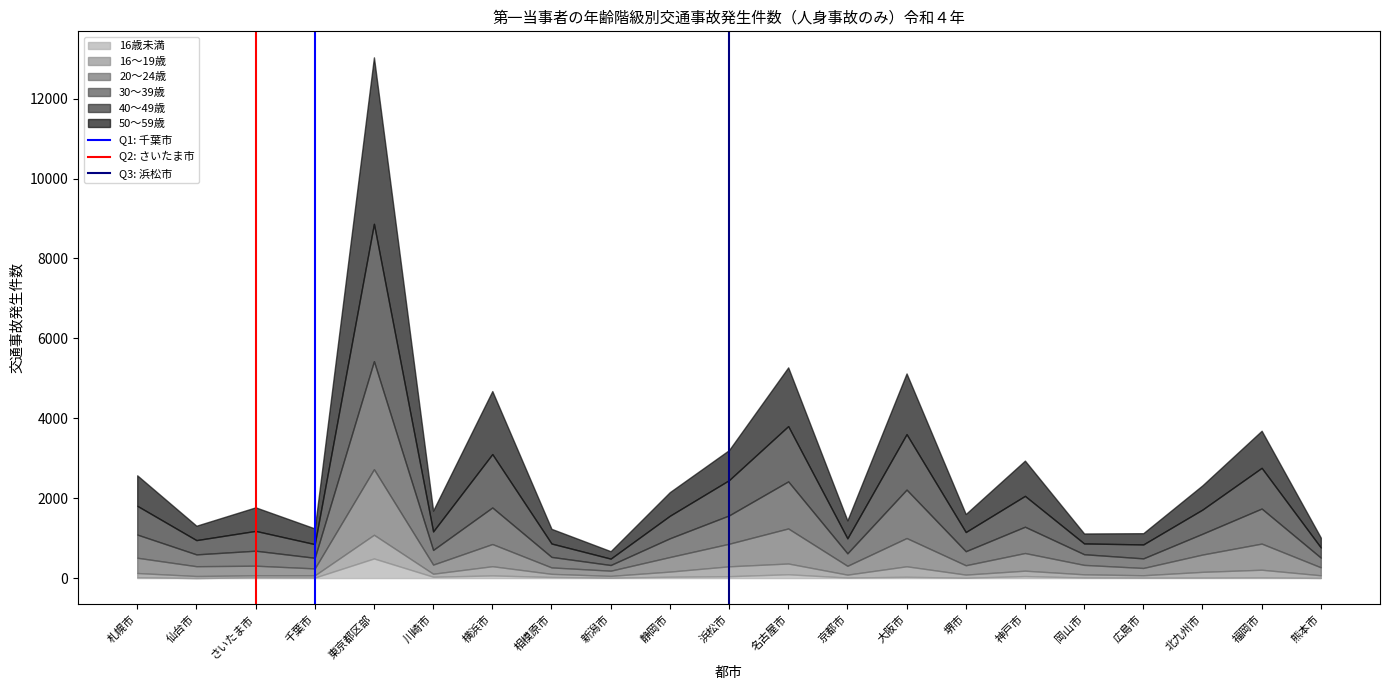

At which label does 16歳未満 reach its peak?

東京都区部